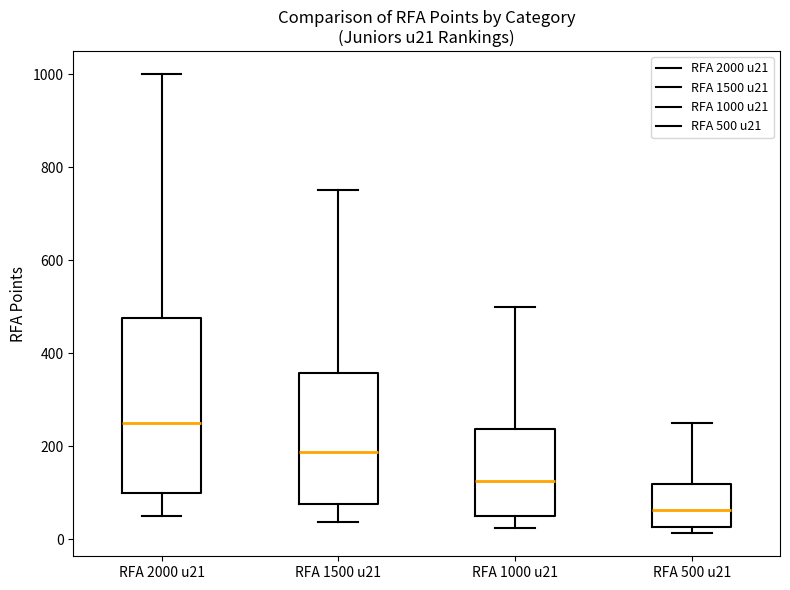

Reading left to right, read every box against the y-axis: the position of its median line, the range the box covers, and the ends of its whiskers. The values are not printed on the chart, so give them approximately, as read against the axis.

RFA 2000 u21: median 260, box 100 to 480, whiskers 60 to 1000
RFA 1500 u21: median 180, box 80 to 360, whiskers 40 to 760
RFA 1000 u21: median 120, box 40 to 240, whiskers 20 to 500
RFA 500 u21: median 60, box 20 to 120, whiskers 20 (just below the box's lower edge) to 240